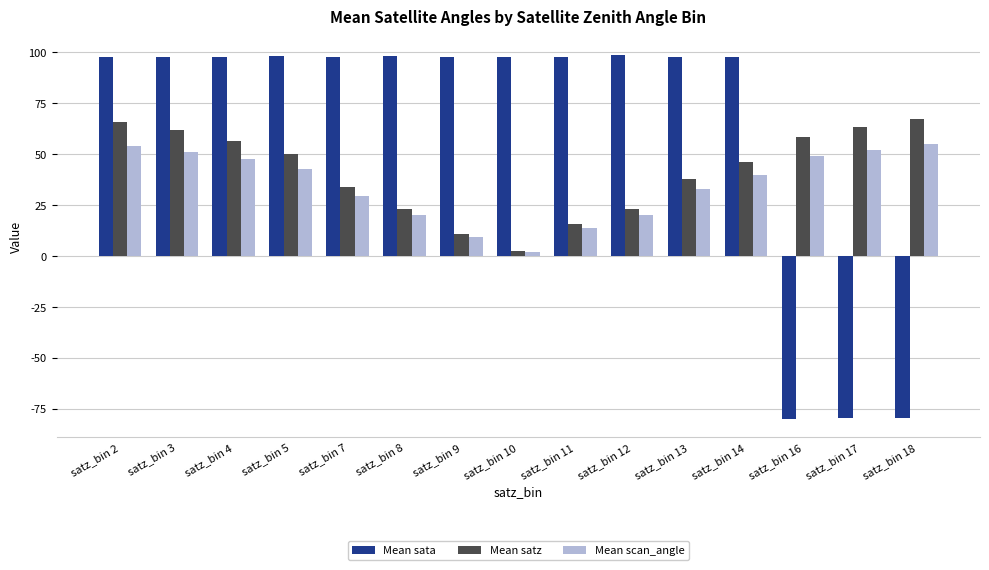

What is the difference between the Mean scan_angle values at satz_bin 9 and satz_bin 2?

44.5